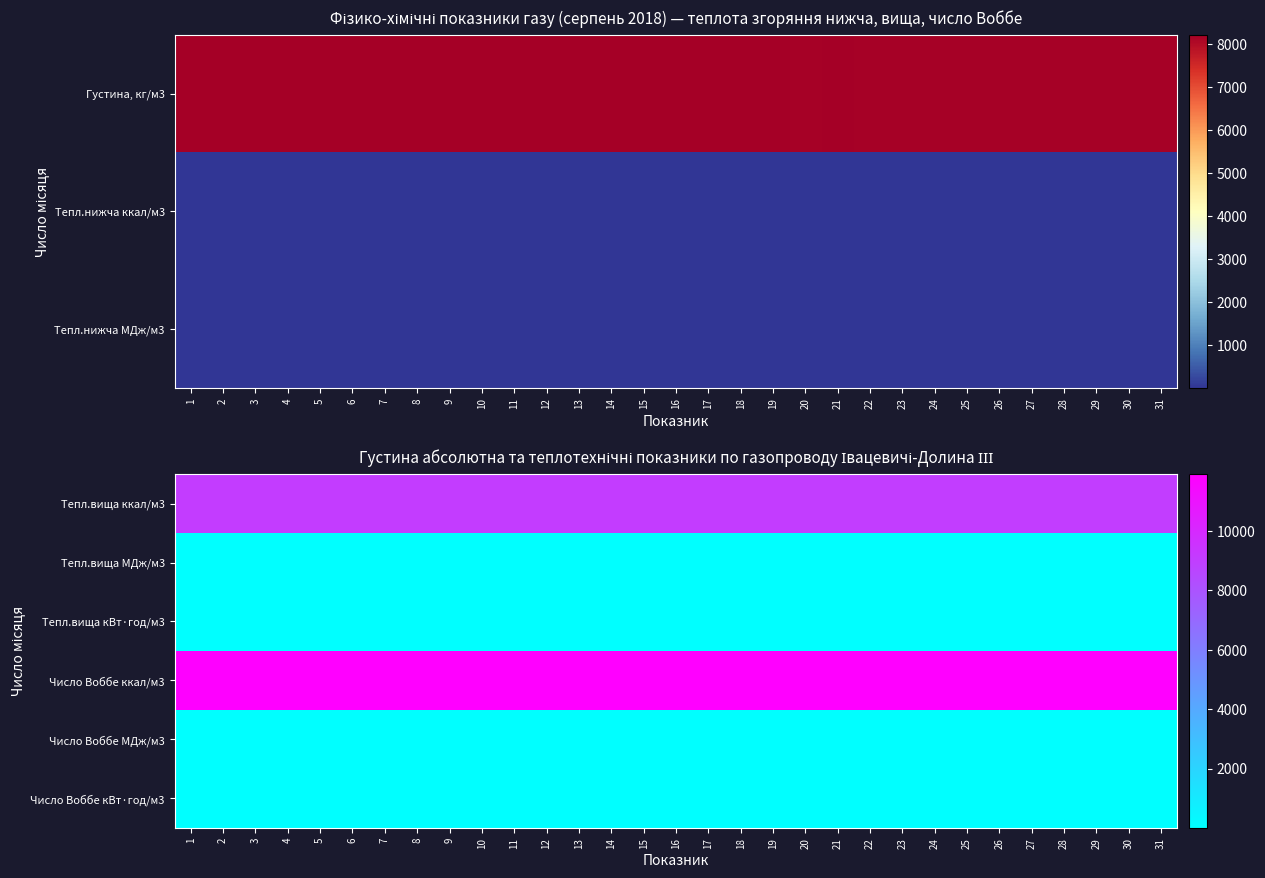

Is it true that Тепл.вища ккал/м3 equals 12524.7 at 30?

False